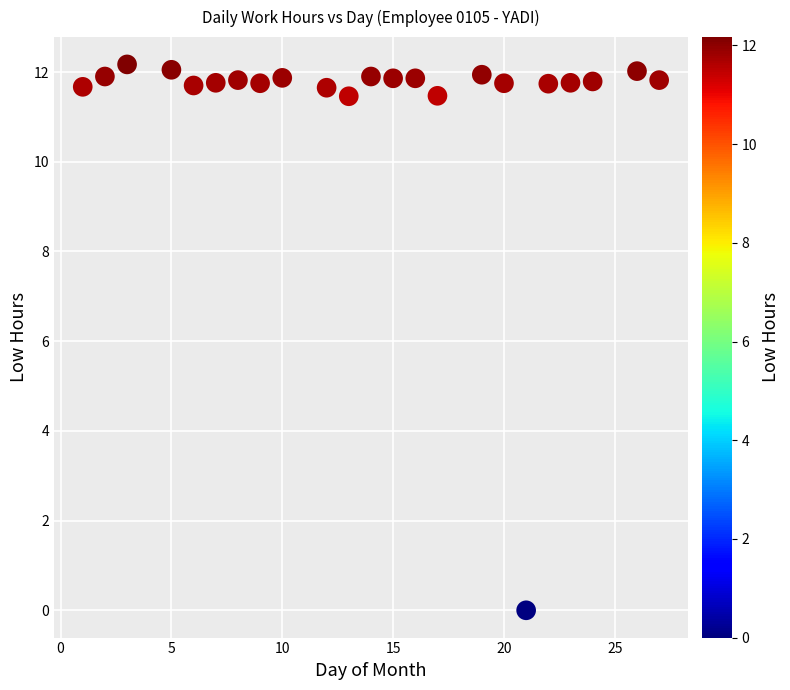

What is the range of Y values (max minus min)?

12.2